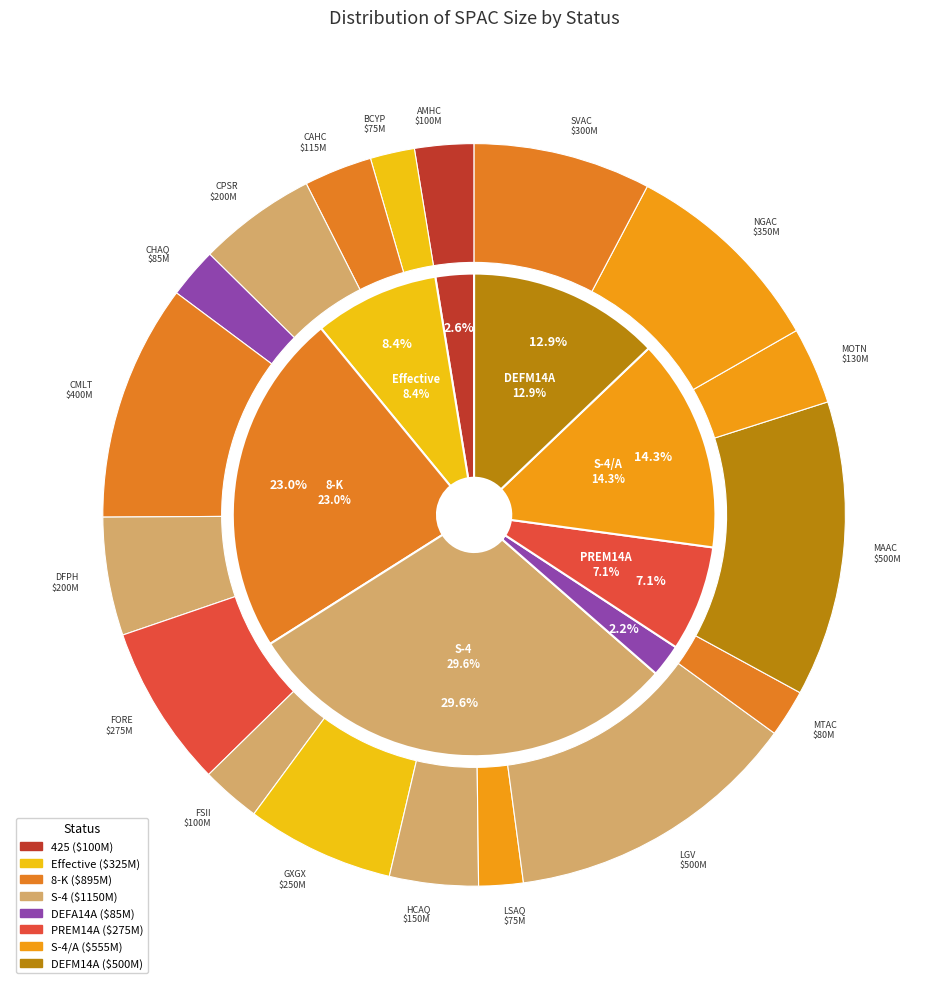

Count the number of slices in the pie.

18